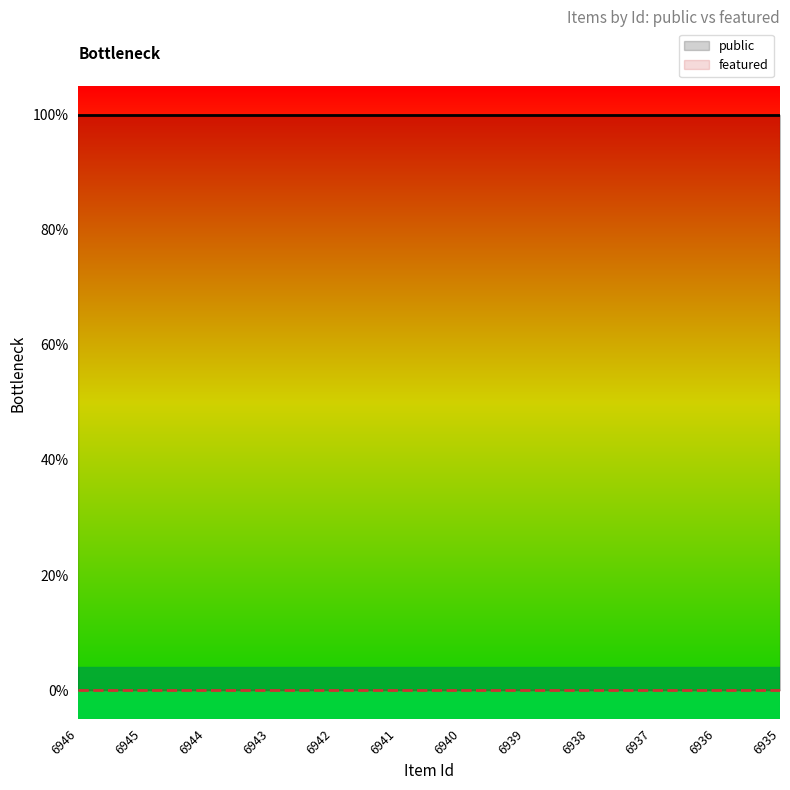

Between 6942 and 6935, which series saw the biggest shift?

public